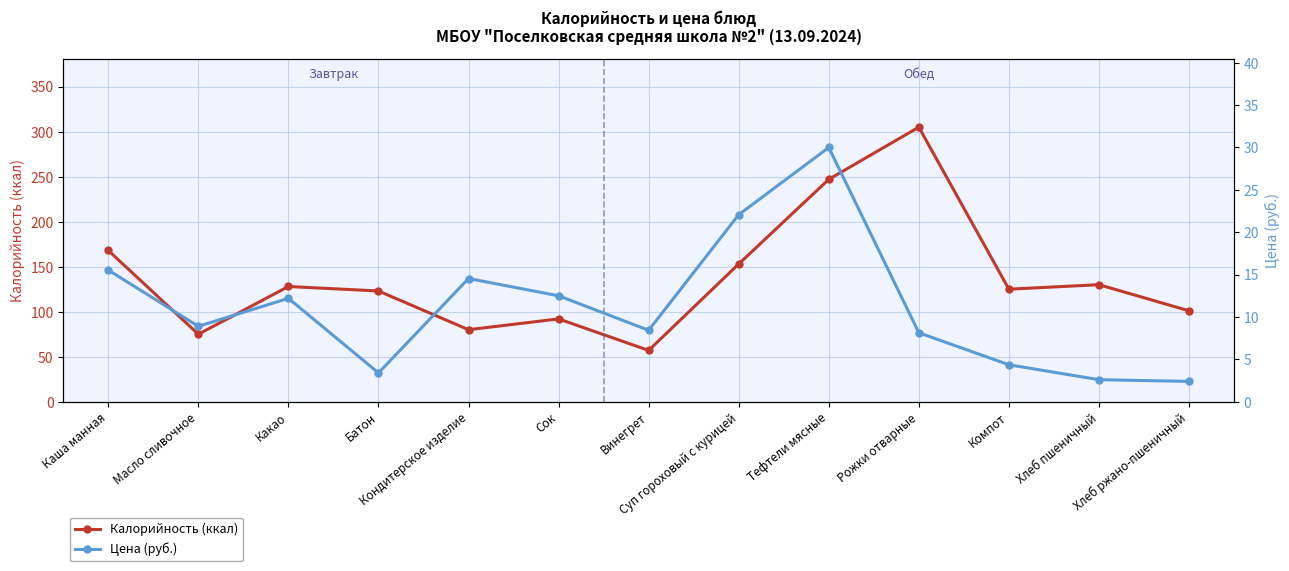

What position from the right is Сок?

8